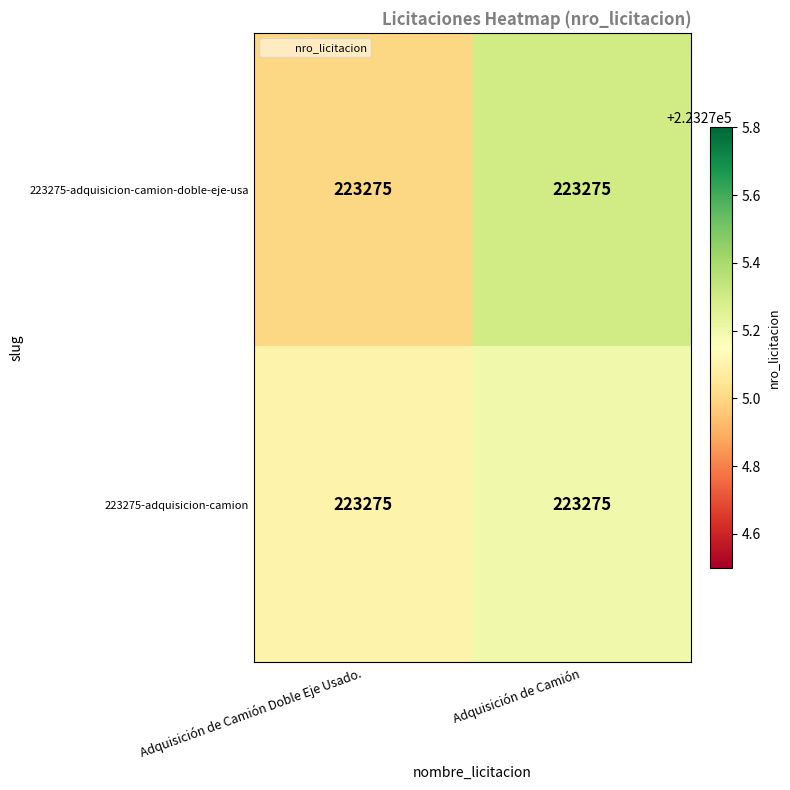

What is the sum of all 223275-adquisicion-camion values?

446550.3